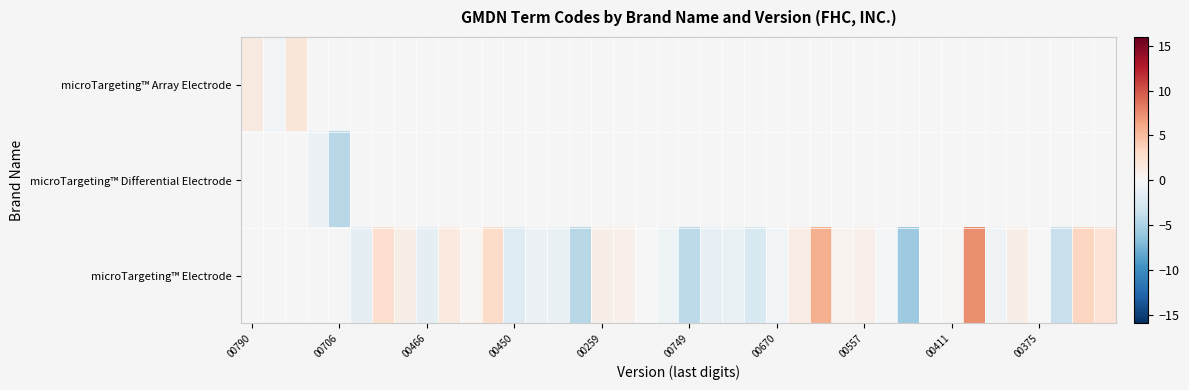

How many values in microTargeting™ Array Electrode are above zero?

2